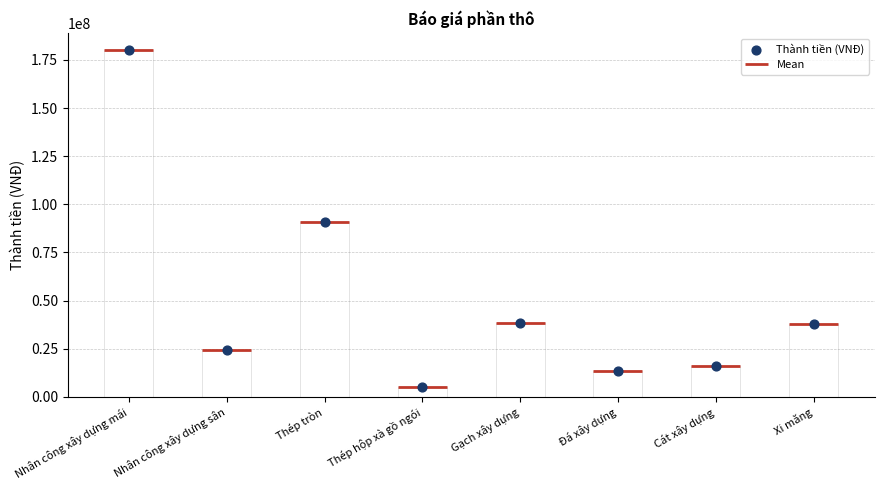

Which has a higher value, Thép tròn or Cát xây dựng?

Thép tròn